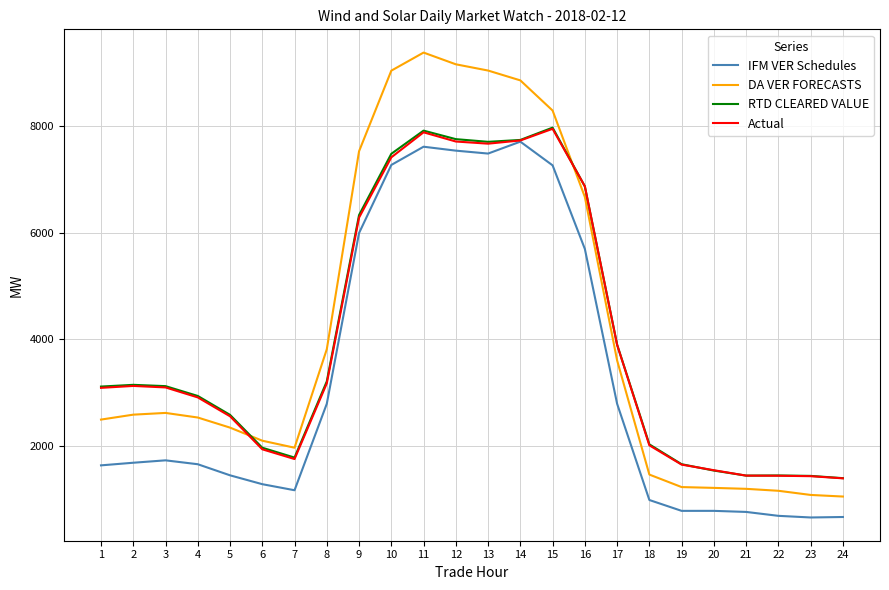

What is the total value across all series at 8?

12989.2